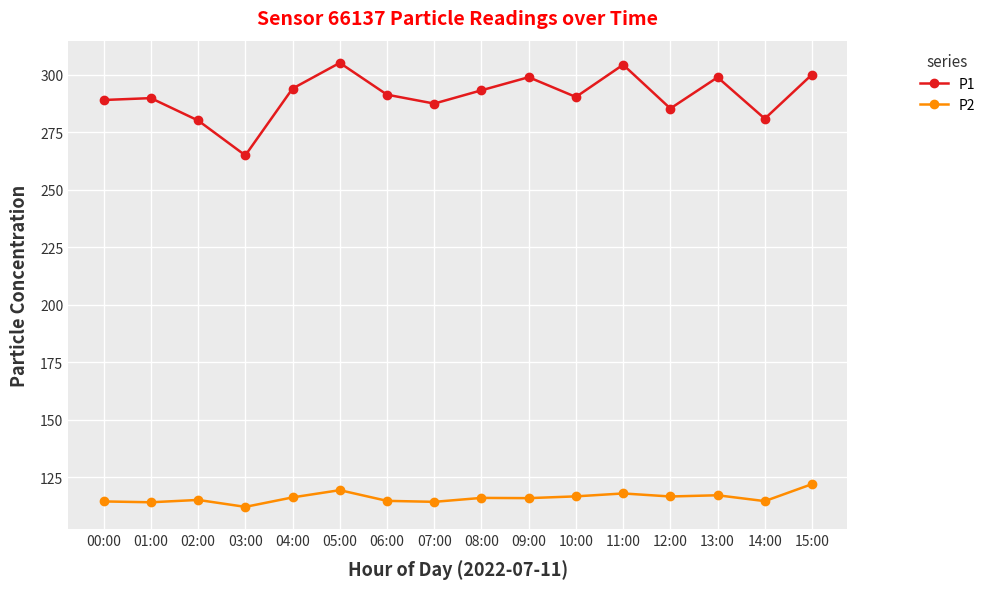

Is the value of P2 at 02:00 greater than the value of P1 at 09:00?

No